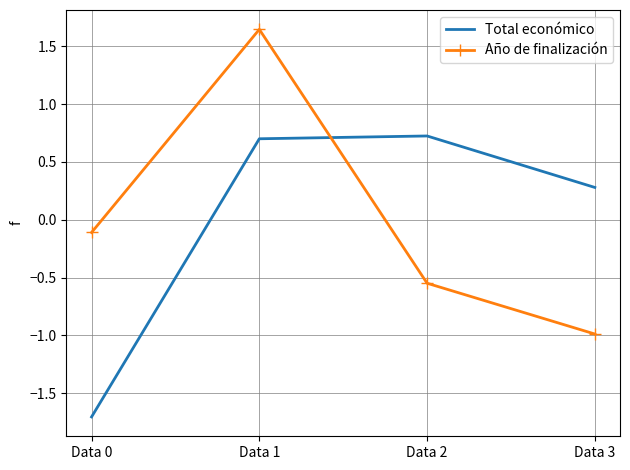

At how many categories does at least one series exceed 0?

3